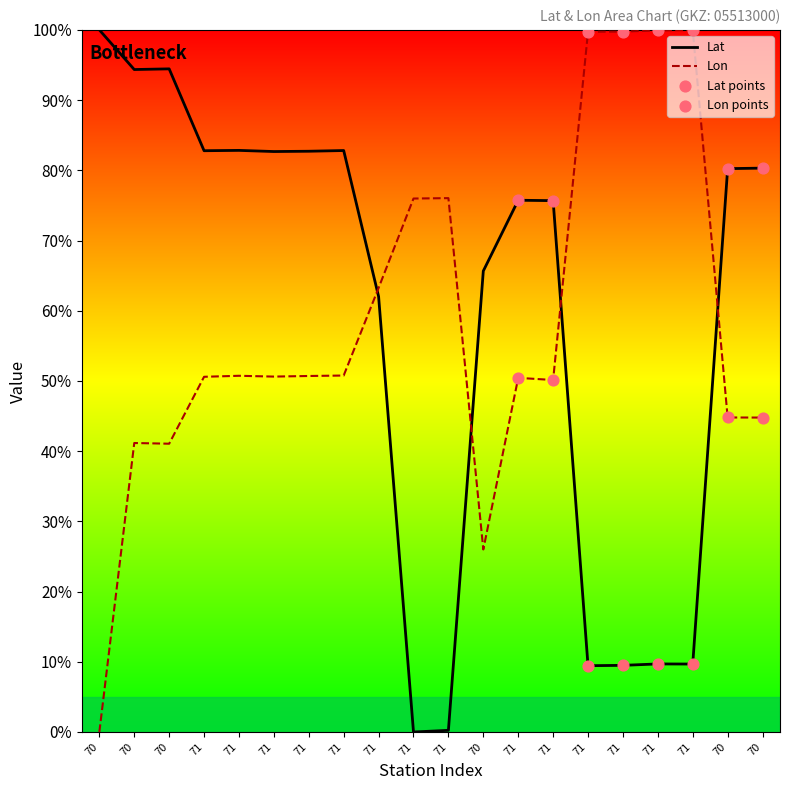

Which series has the largest total across all categories?

Lat